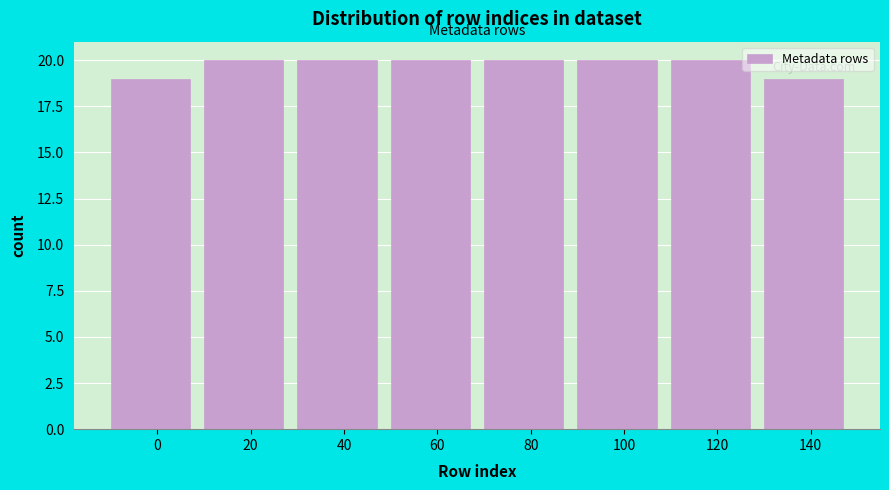

Reading left to right, extract all data points from this chart.

0=19	20=20	40=20	60=20	80=20	100=20	120=20	140=19